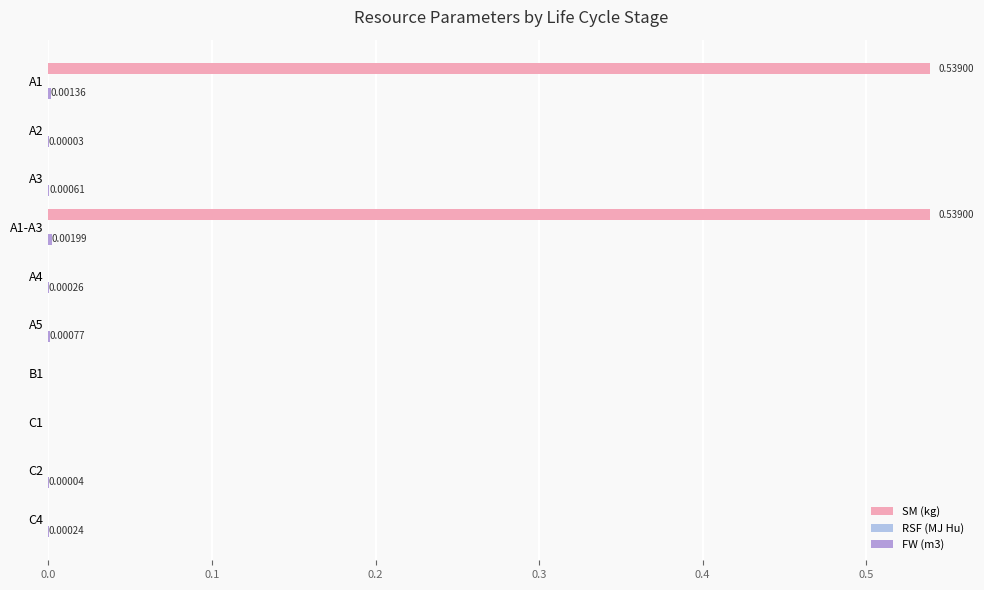

At which category is the sum across all series the highest?

A1-A3